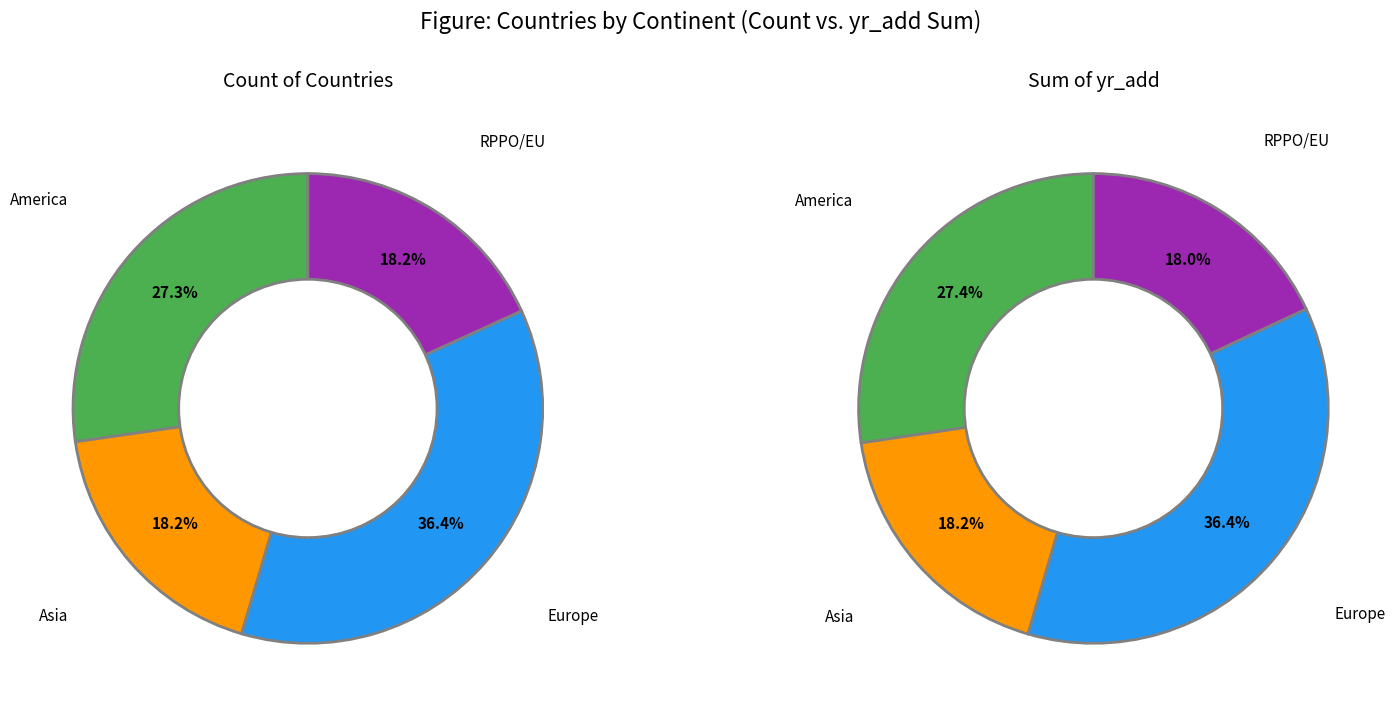

True or false: Argentina accounts for 23% of the total.

False